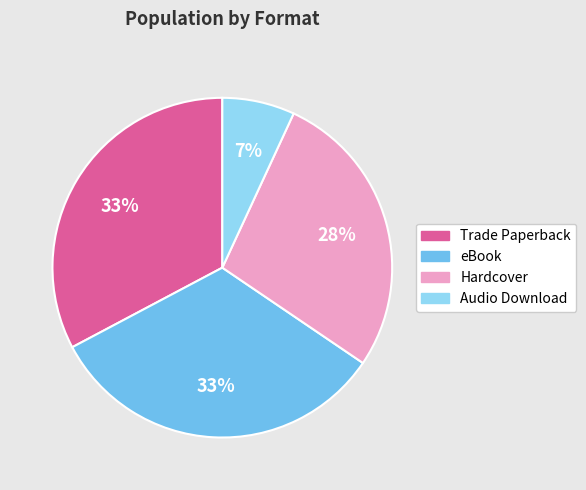

To the nearest percent, what is the average slice percentage?

25%